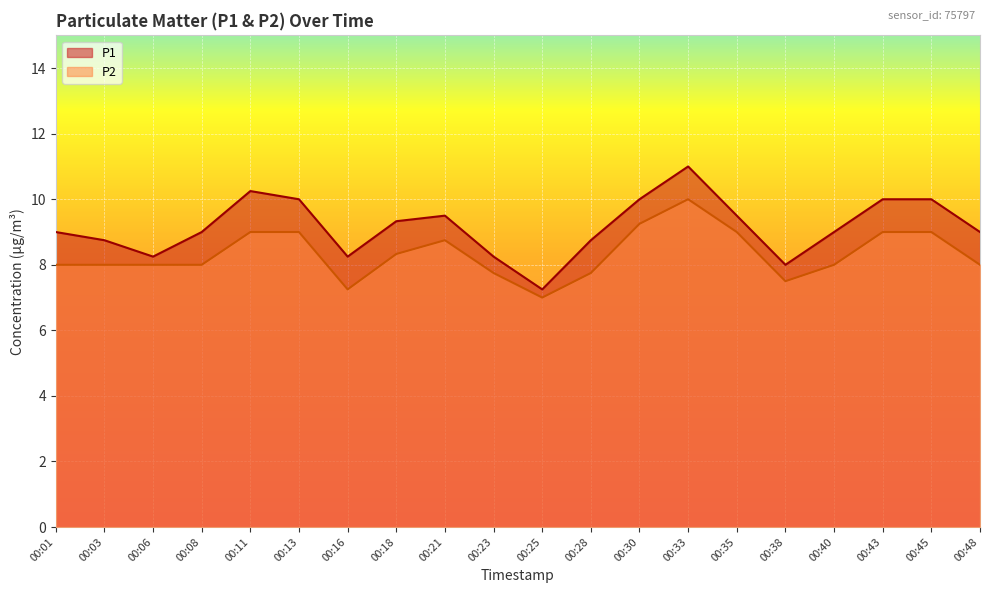

At which label does P1 reach its minimum?

00:25